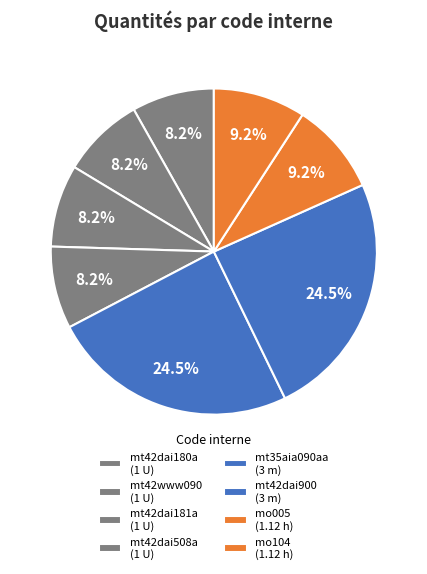

Is mt42dai508a the majority of the pie?

No